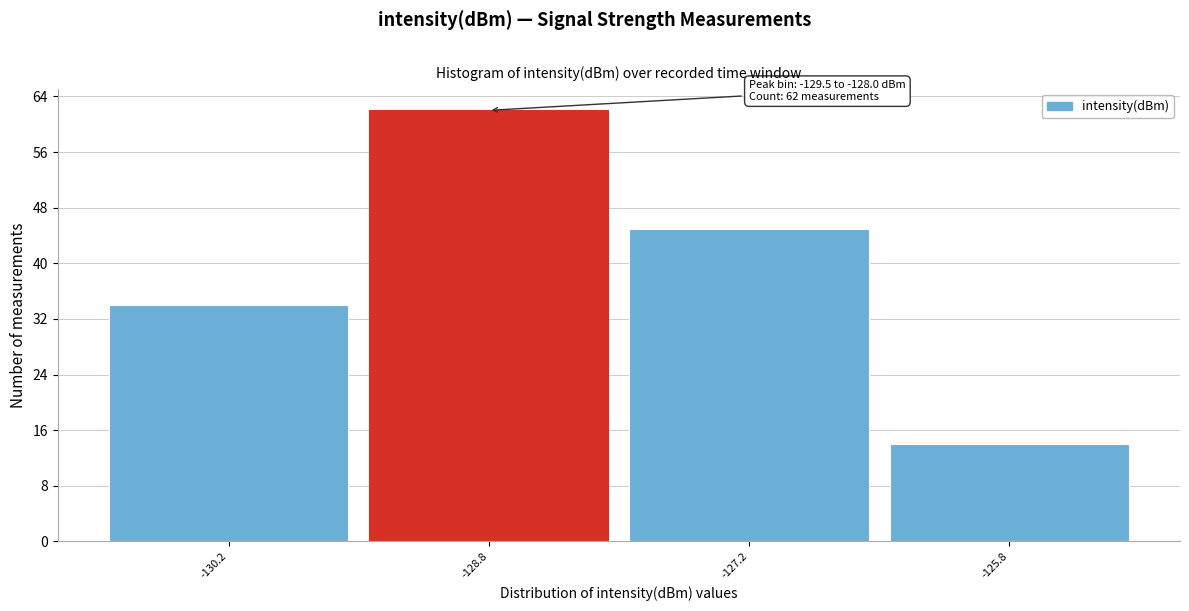

Which range on the x-axis has the tallest bar?

-129.5 to -128.0